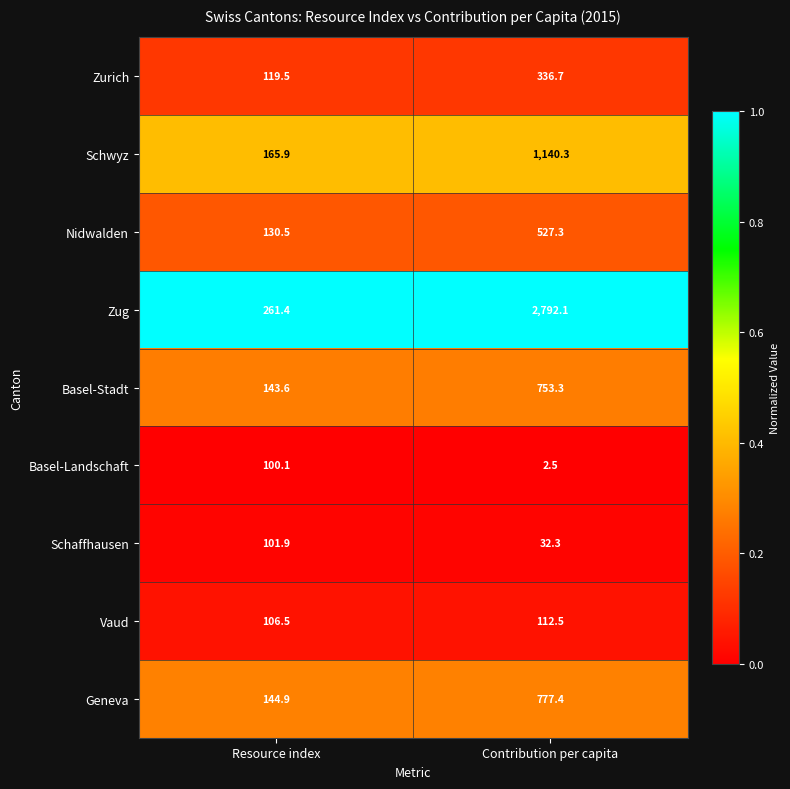

True or false: Zug has a value of 163.4 at Resource index.

False